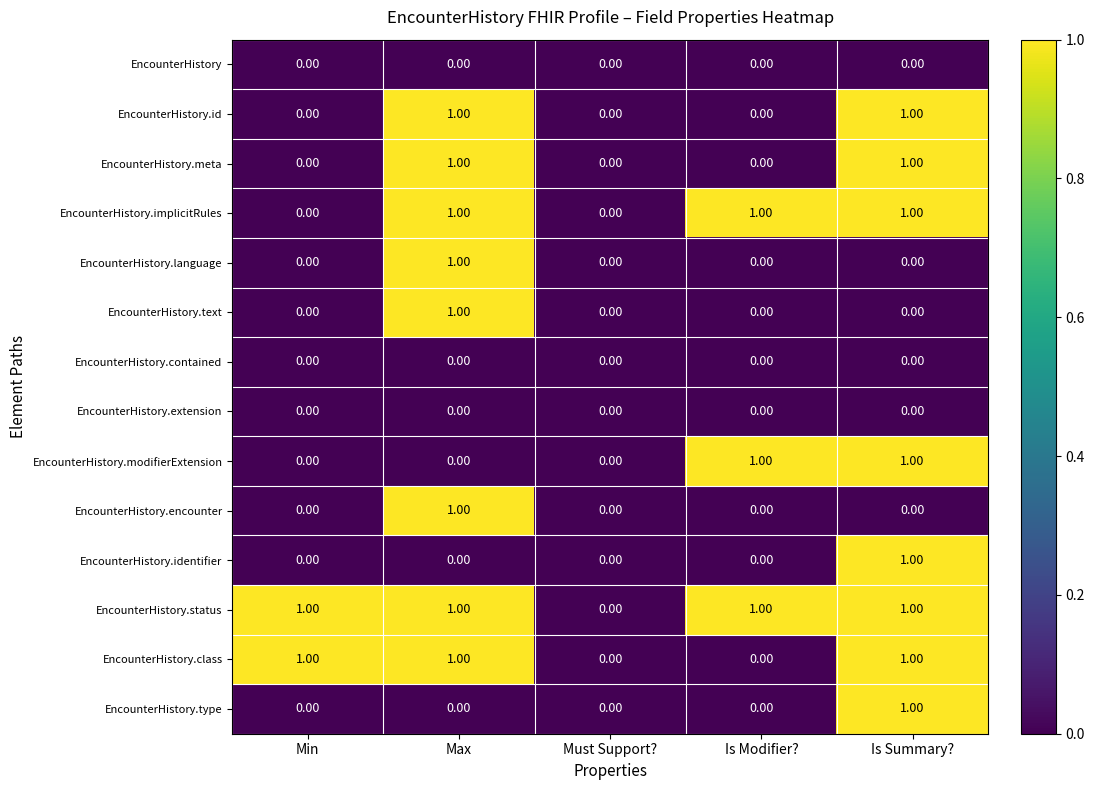

Count the number of categories in the chart.

5